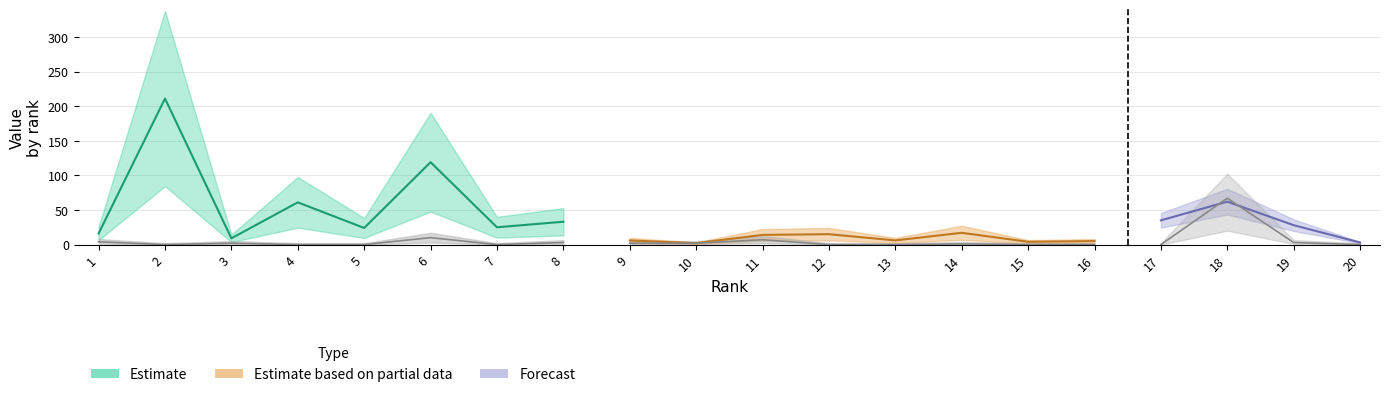

What is the difference between the Self-citations values at 6 and 14?

9